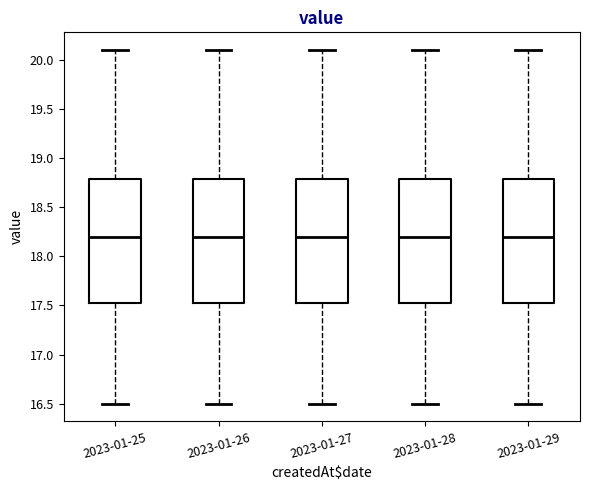

Where does the median line of the box for 2023-01-28 sit on the y-axis? The values are not printed on the chart, so give them approximately, as read against the axis.

18.20